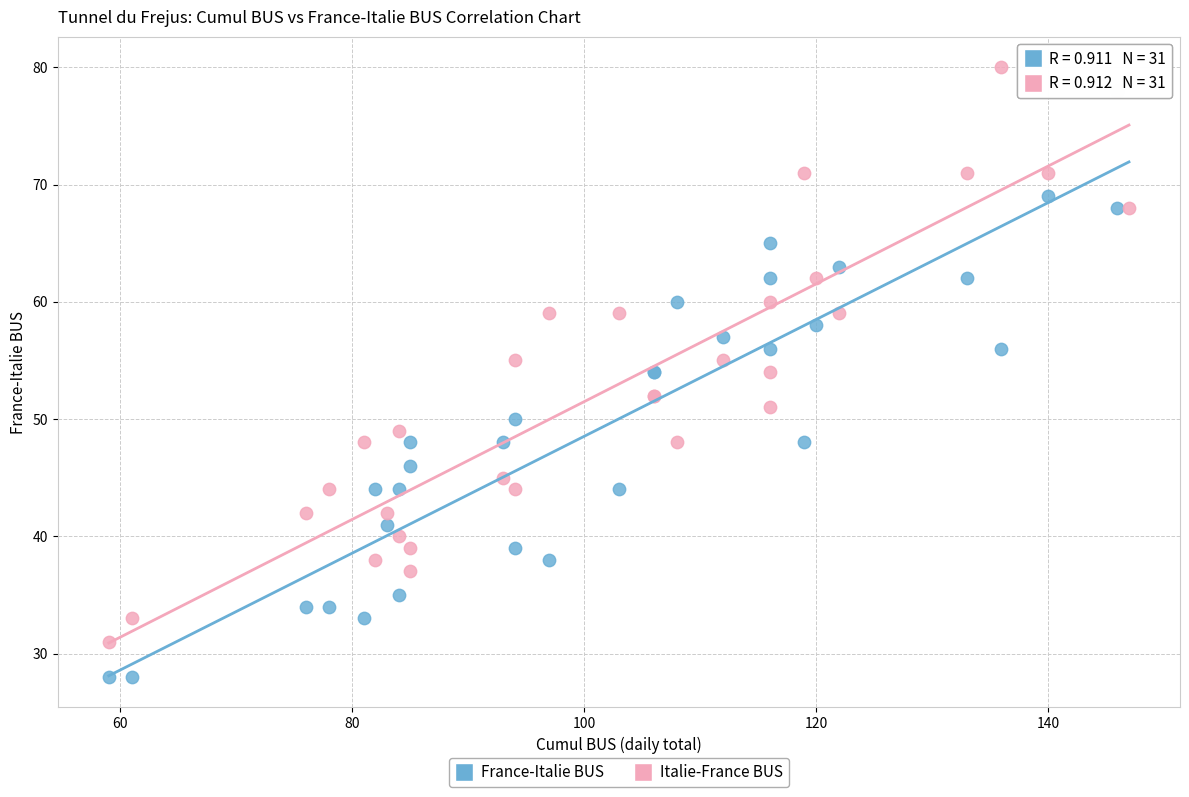

What is the X range (max minus min) for the scatter plot?

88